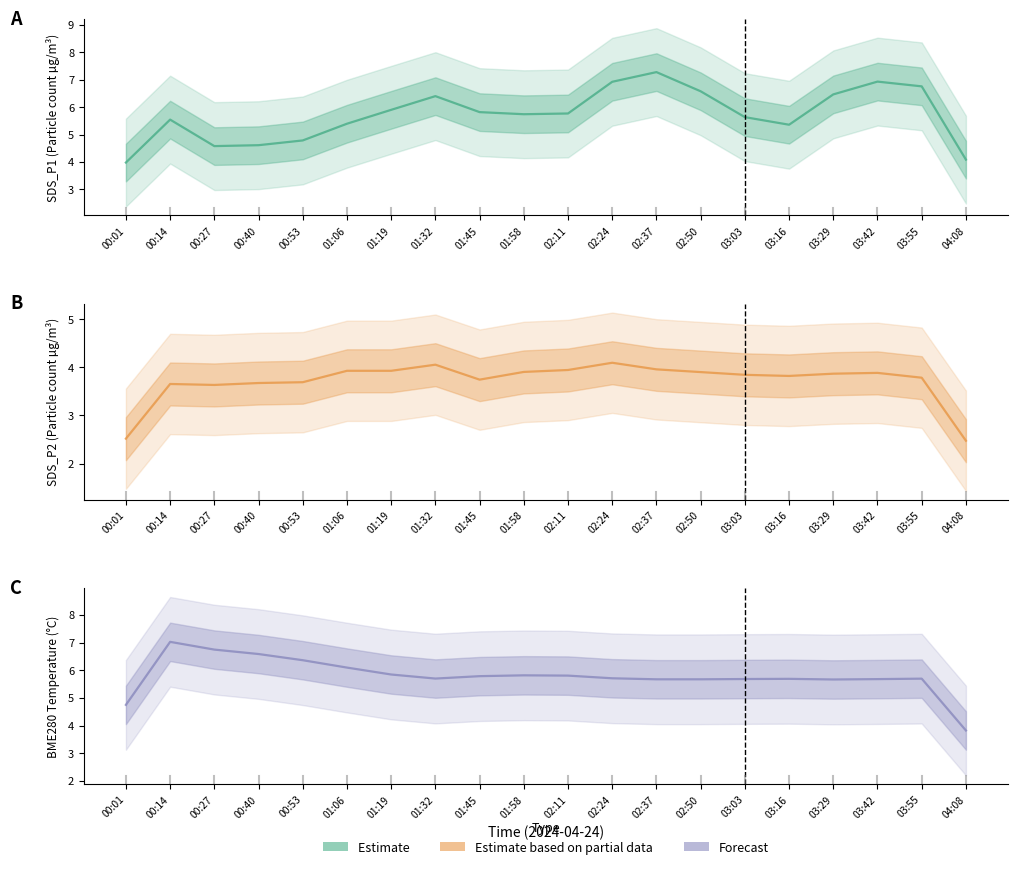

At which label does the data first exceed 5?

00:14